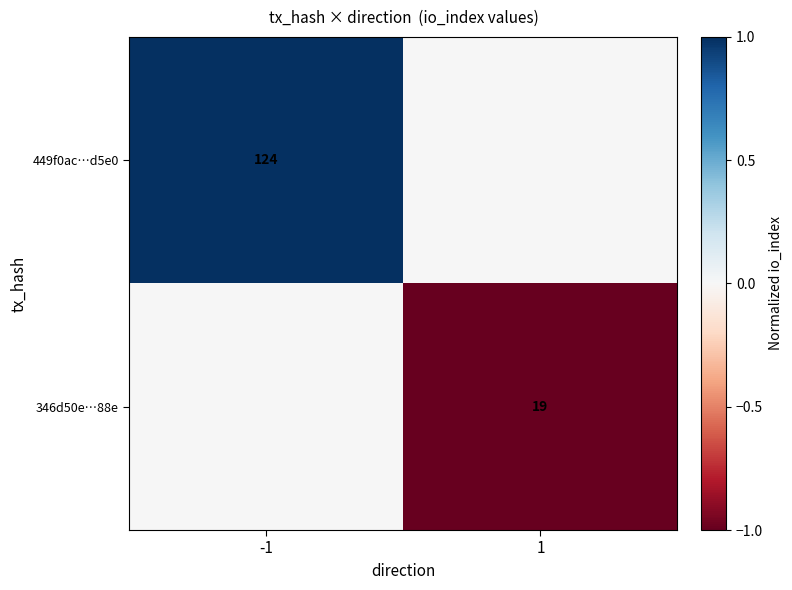

The 346d50e…88e series shows 19 at 1. True or false?

True